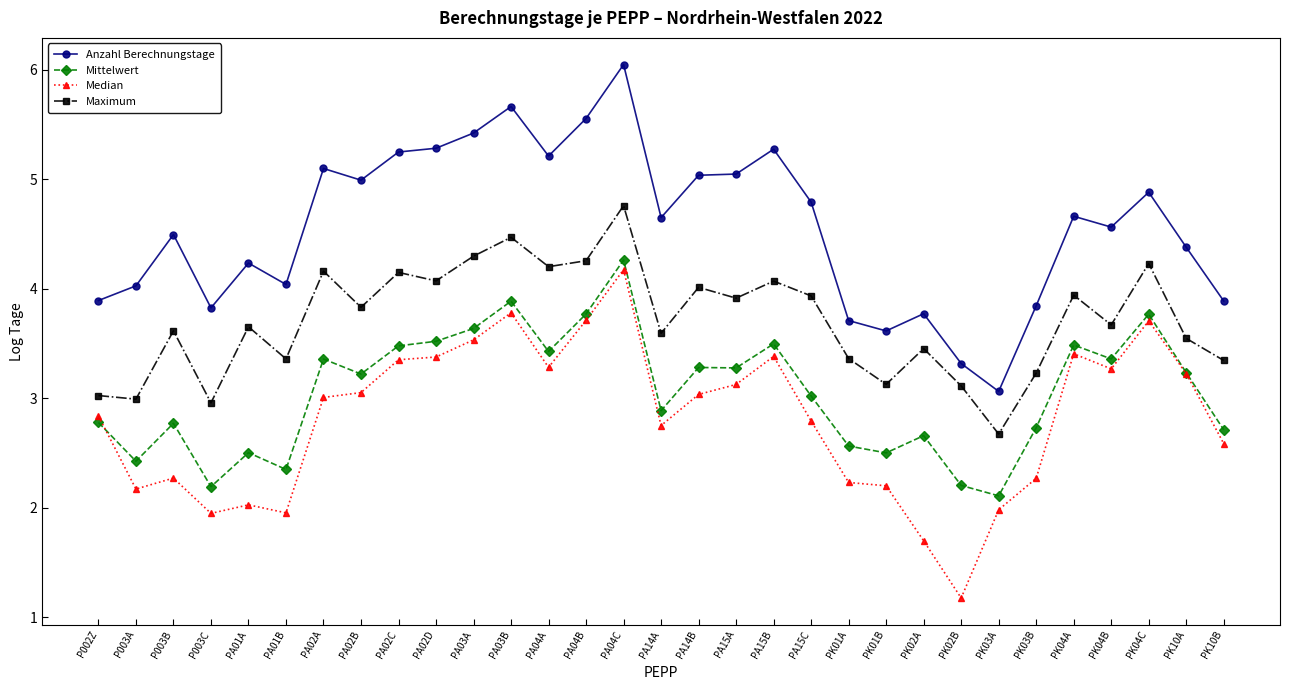

Is the value of Anzahl Berechnungstage at PA01B greater than the value of Median at PA02B?

Yes